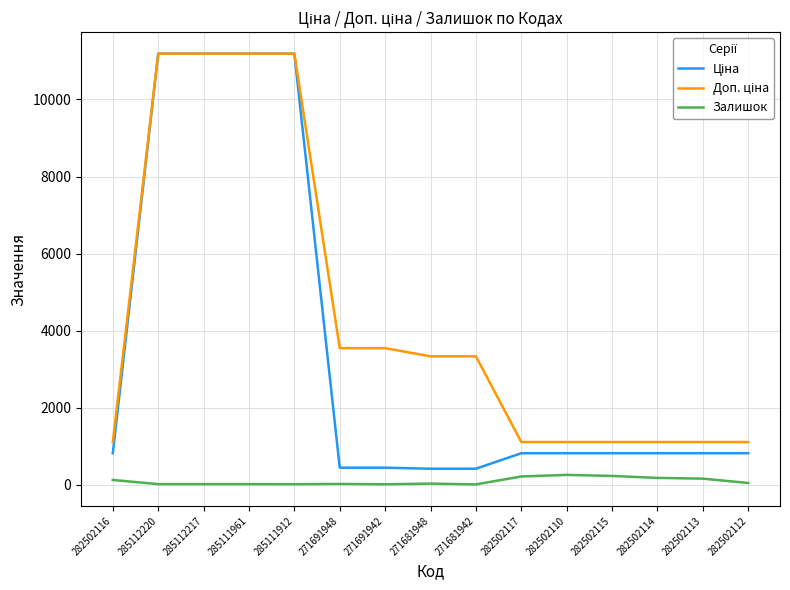

What is the greatest value displayed?

11188.2